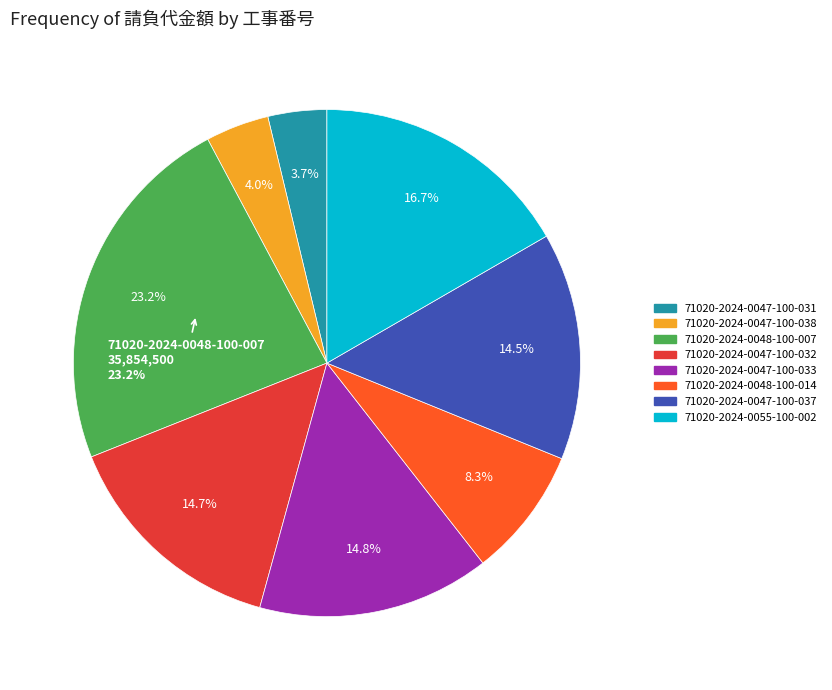

To the nearest percent, what is the combined percentage of 71020-2024-0055-100-002 and 71020-2024-0047-100-038?

21%